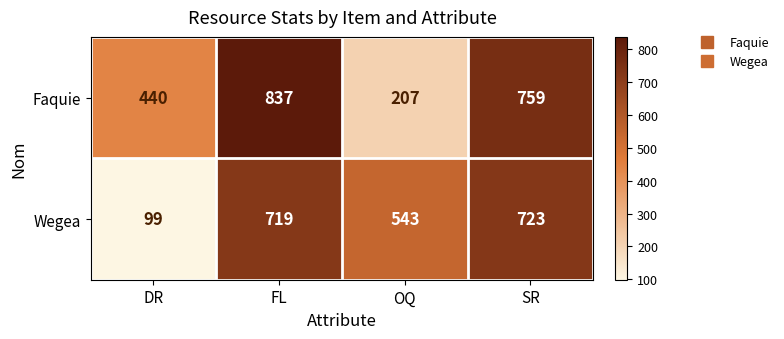

At which label does Faquie first exceed 759?

FL